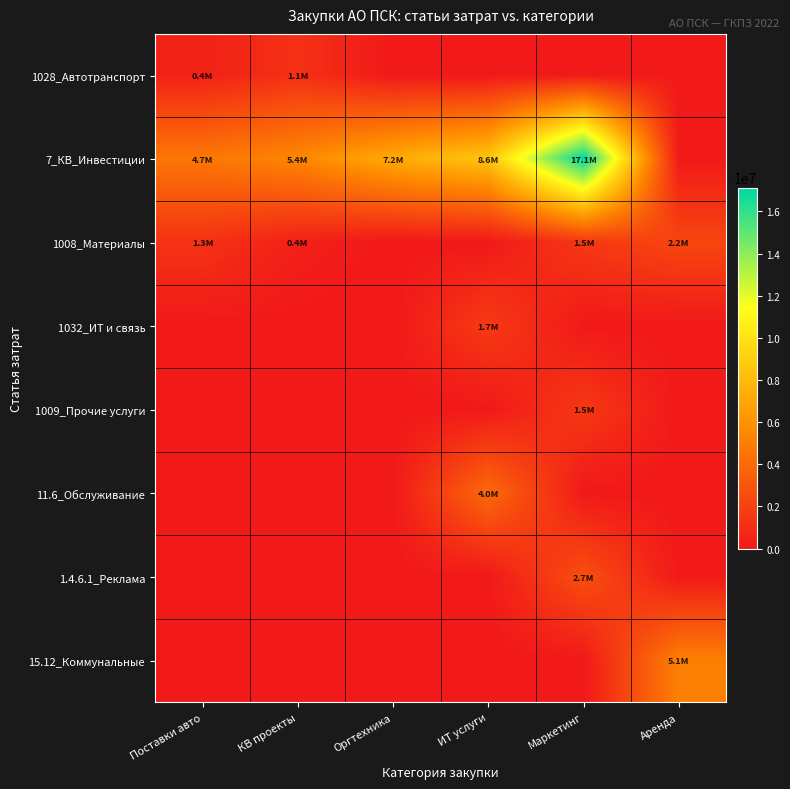

At Аренда, list the series in order from largest to smallest.

15.12_Коммунальные, 1008_Материалы, 1028_Автотранспорт, 7_КВ_Инвестиции, 1032_ИТ и связь, 1009_Прочие услуги, 11.6_Обслуживание, 1.4.6.1_Реклама